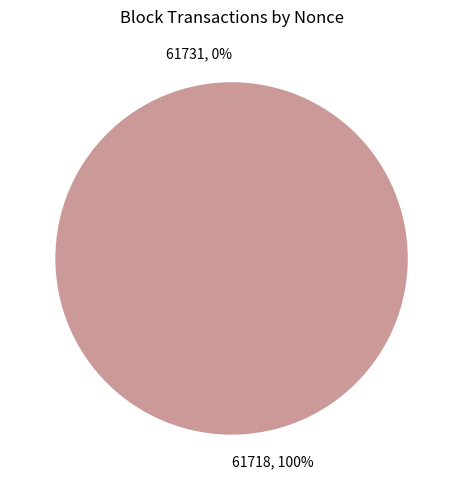

Is there any slice that represents more than half of the pie?

Yes